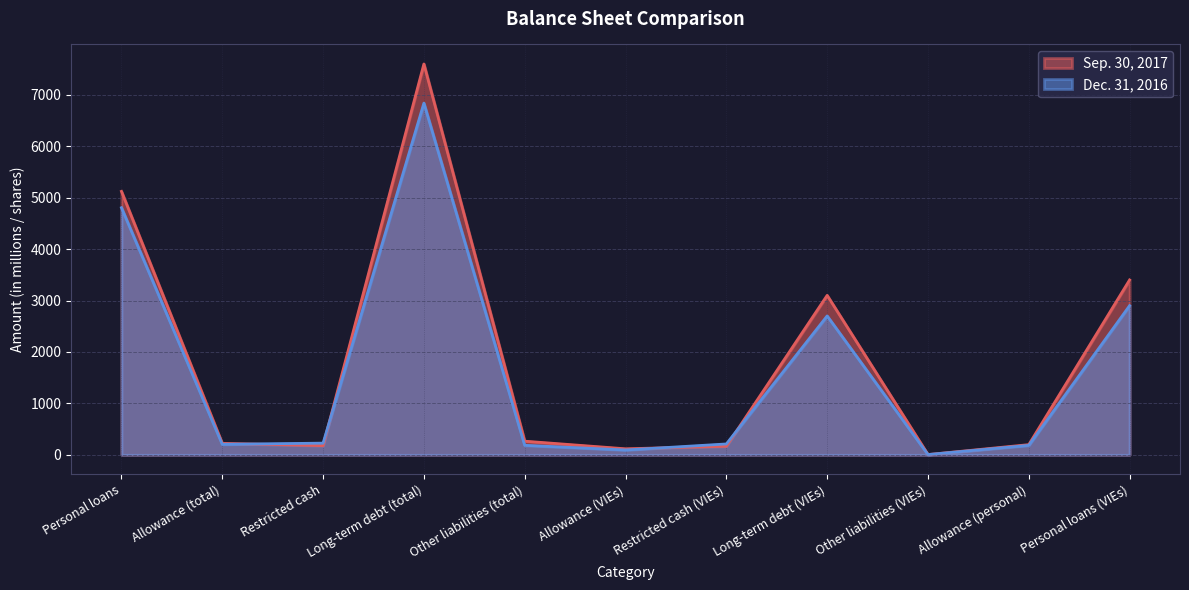

The Sep. 30, 2017 series shows 79 at Allowance (VIEs). True or false?

False